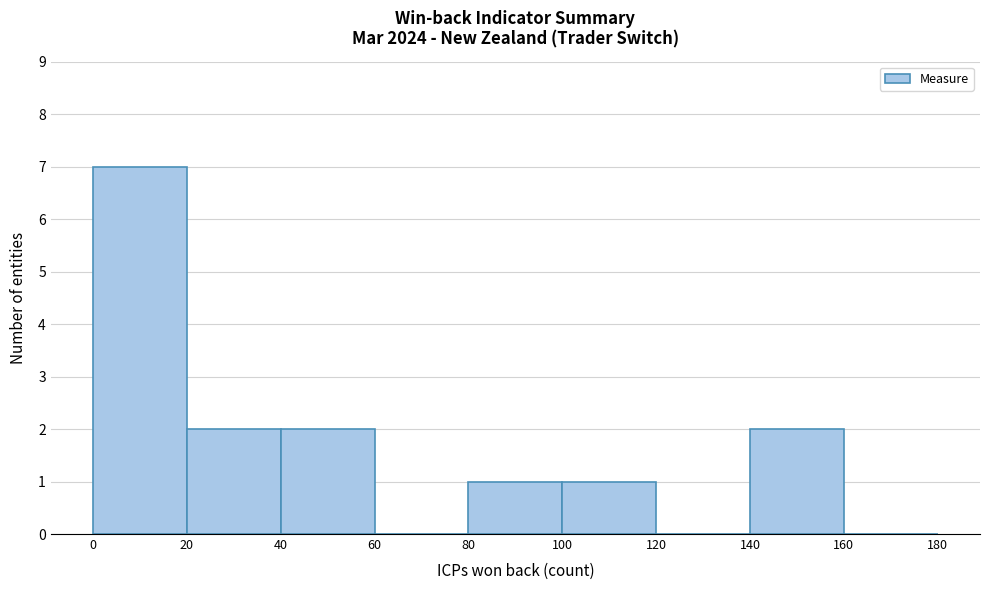

Reading left to right, transcribe this chart: for each bar, give the range it covers on the x-axis and its height. The values are not printed on the chart, so give them approximately, as read against the axis.

0 to 20: 7
20 to 40: 2
40 to 60: 2
60 to 80: 0
80 to 100: 1
100 to 120: 1
120 to 140: 0
140 to 160: 2
160 to 180: 0